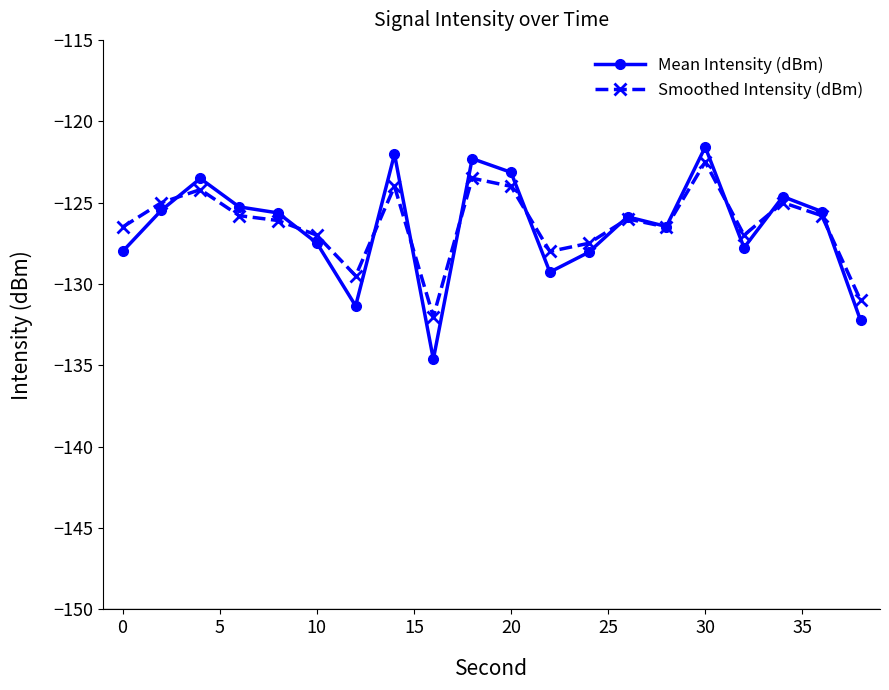

At how many categories does at least one series exceed -133?

20